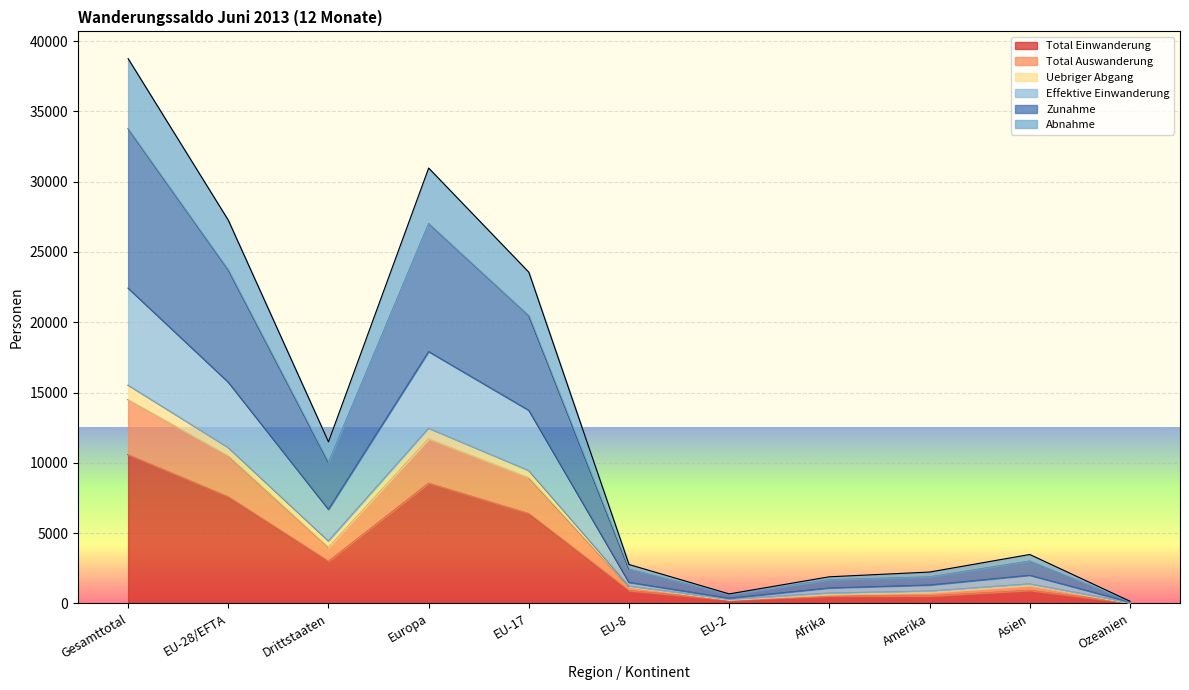

True or false: Effektive Einwanderung has more than 1 interior local peaks.

True